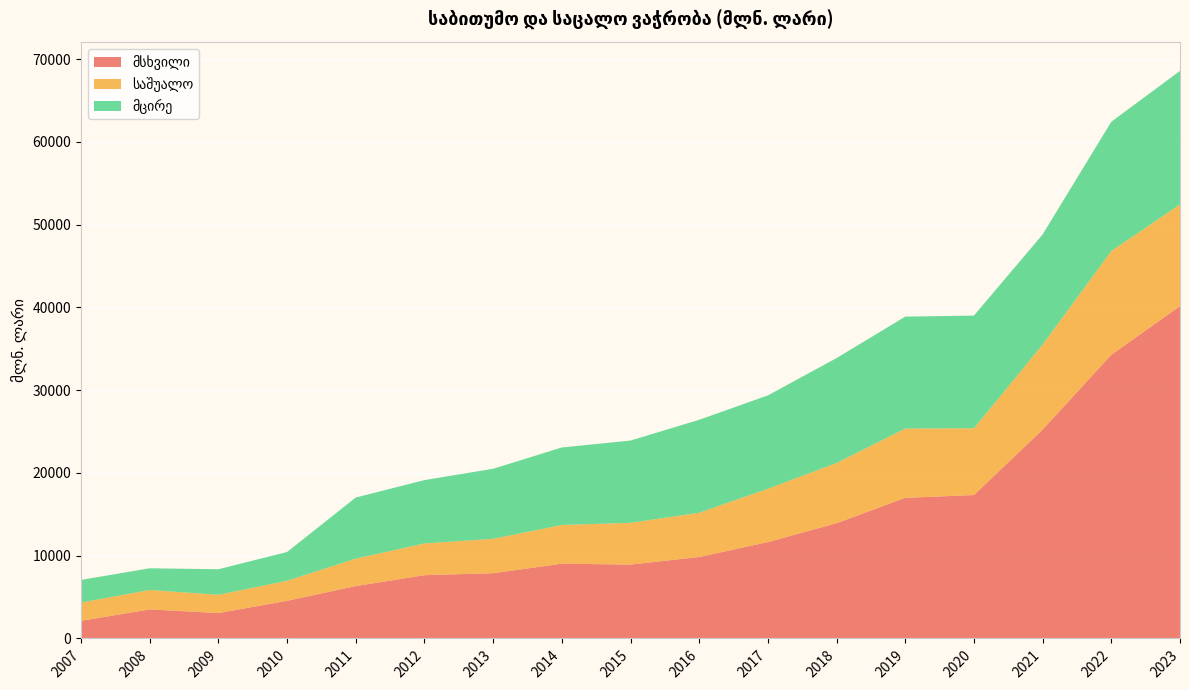

Reading left to right, list all the values displayed in this chart.

მსხვილი: 2129.2	3508.1	3071.0	4546.1	6331.2	7645.4	7883.5	9034.8	8926.4	9841.6	11643.1	13922.3	16990.8	17324.4	25234.1	34264.9	40148.7
საშუალო: 2211.0	2348.6	2208.0	2426.3	3315.2	3834.2	4157.4	4679.2	5043.3	5346.3	6442.2	7279.6	8371.8	8068.3	10272.3	12545.9	12286.1
მცირე: 2732.3	2620.6	3081.8	3473.1	7381.5	7650.2	8459.4	9358.8	9938.4	11229.8	11277.9	12669.6	13517.6	13614.3	13302.3	15611.3	16133.9